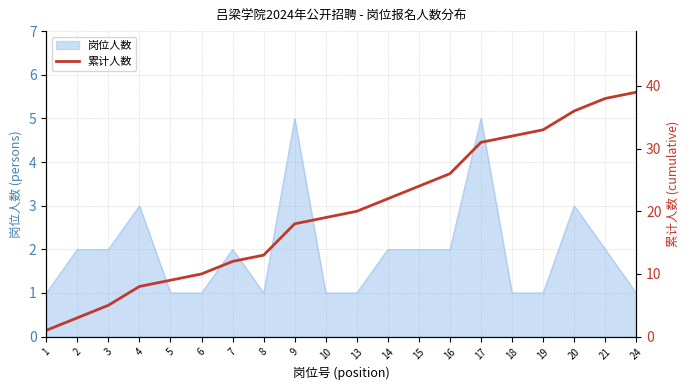

The chart shows a value of 7 at 3. True or false?

False